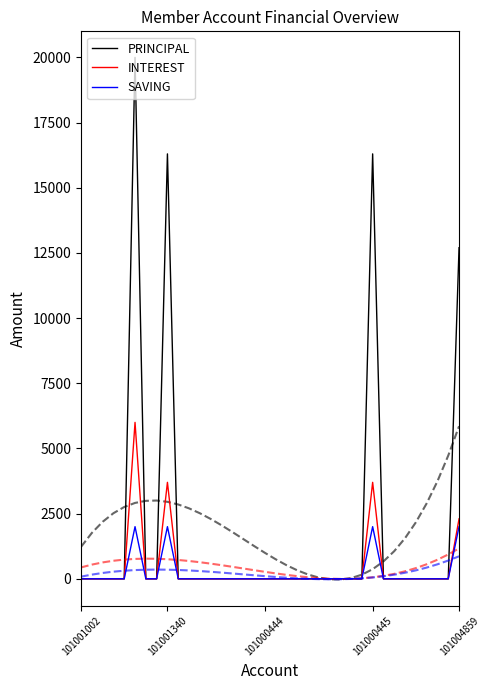

How many values in INTEREST are above zero?

4